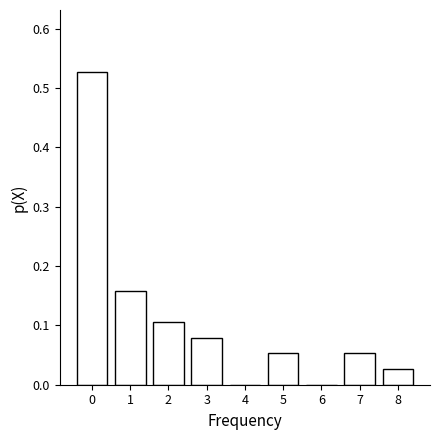

The value at 3 is 0.1. True or false?

True